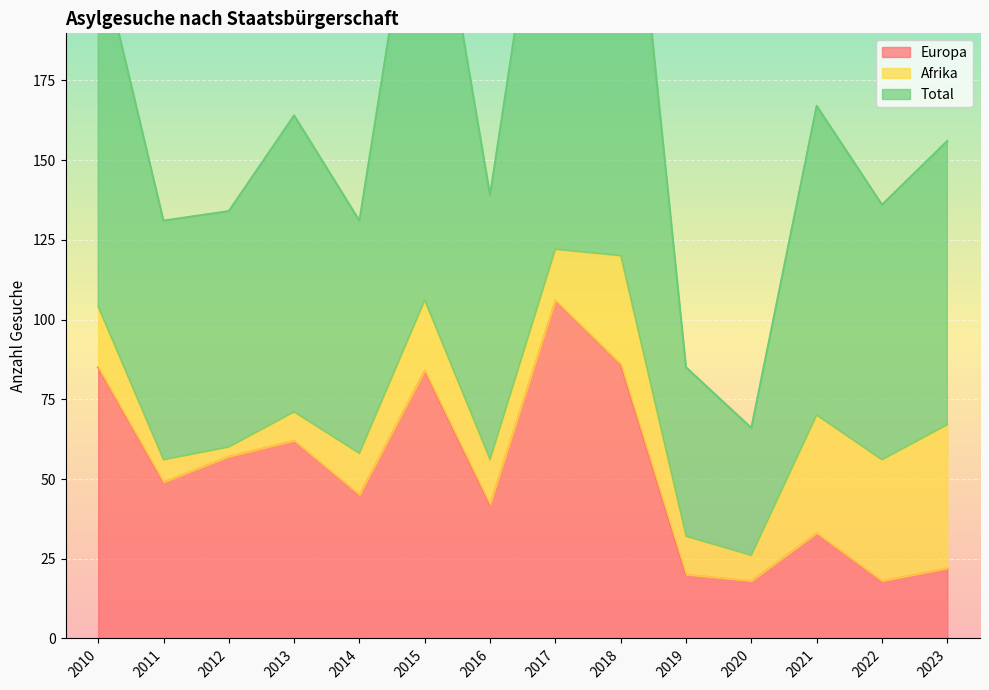

What is the minimum value for Total?

66